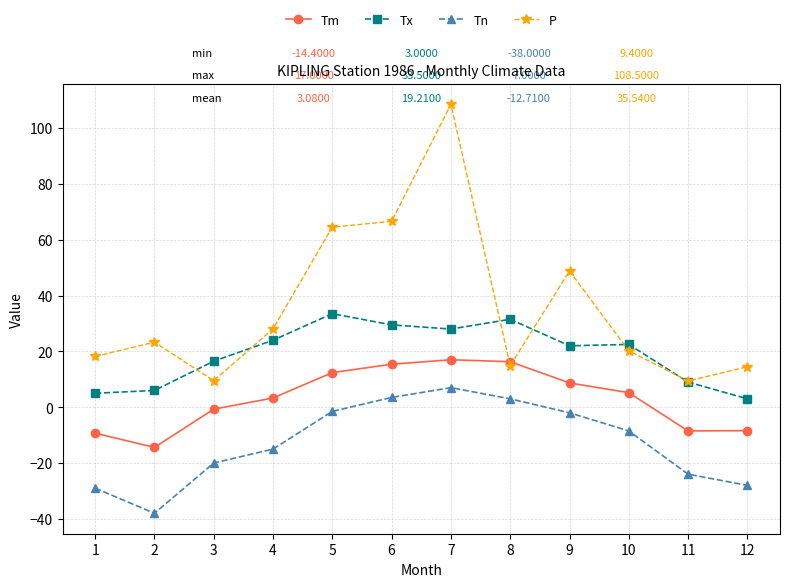

Between 4 and 5, which series saw the biggest shift?

P